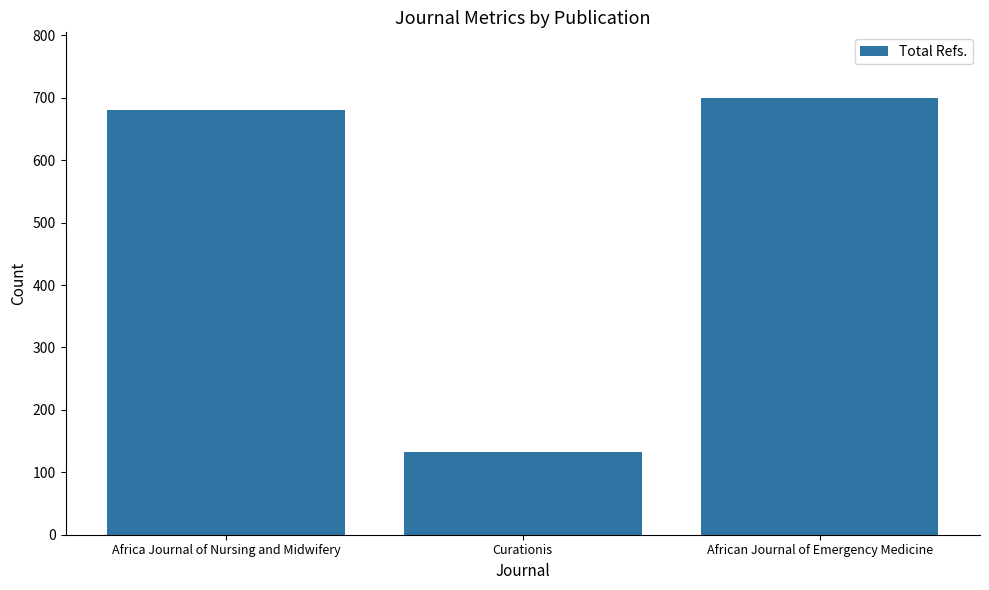

What is the value of the 2nd bar from the left?

132